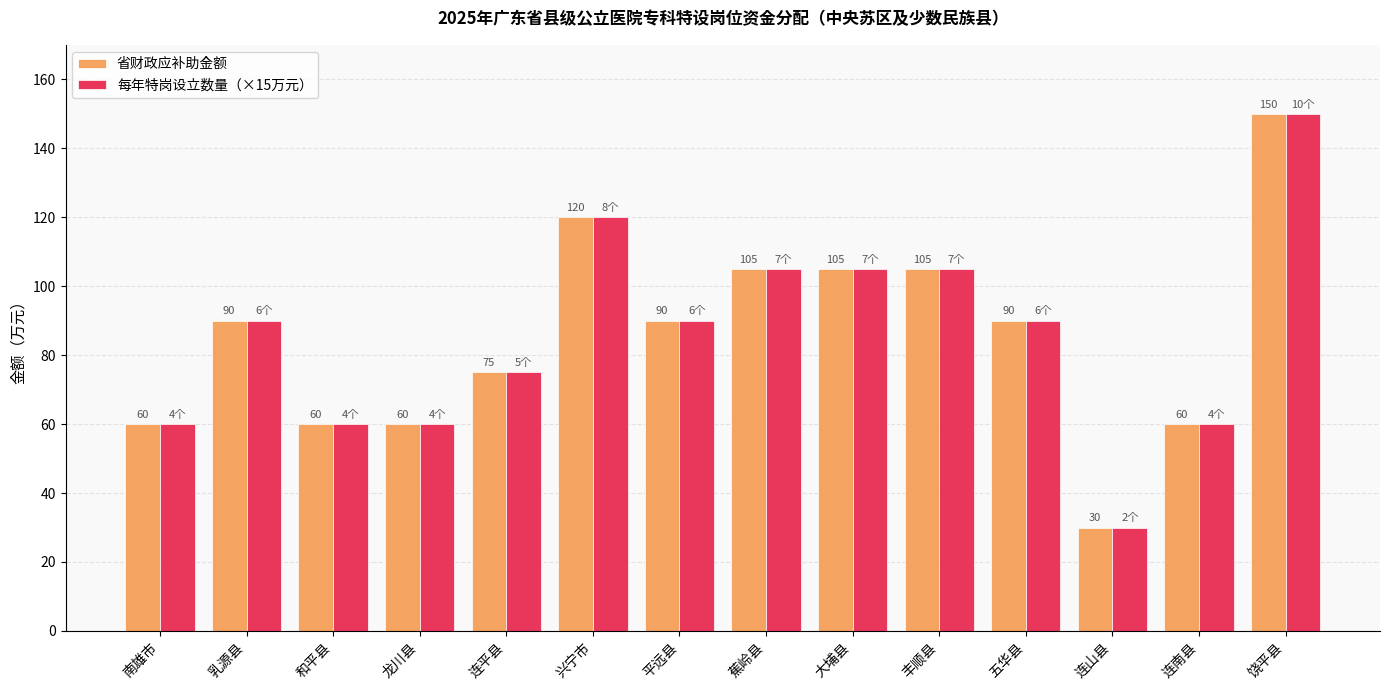

What value does the 省财政应补助金额 series have at 连山县?

30